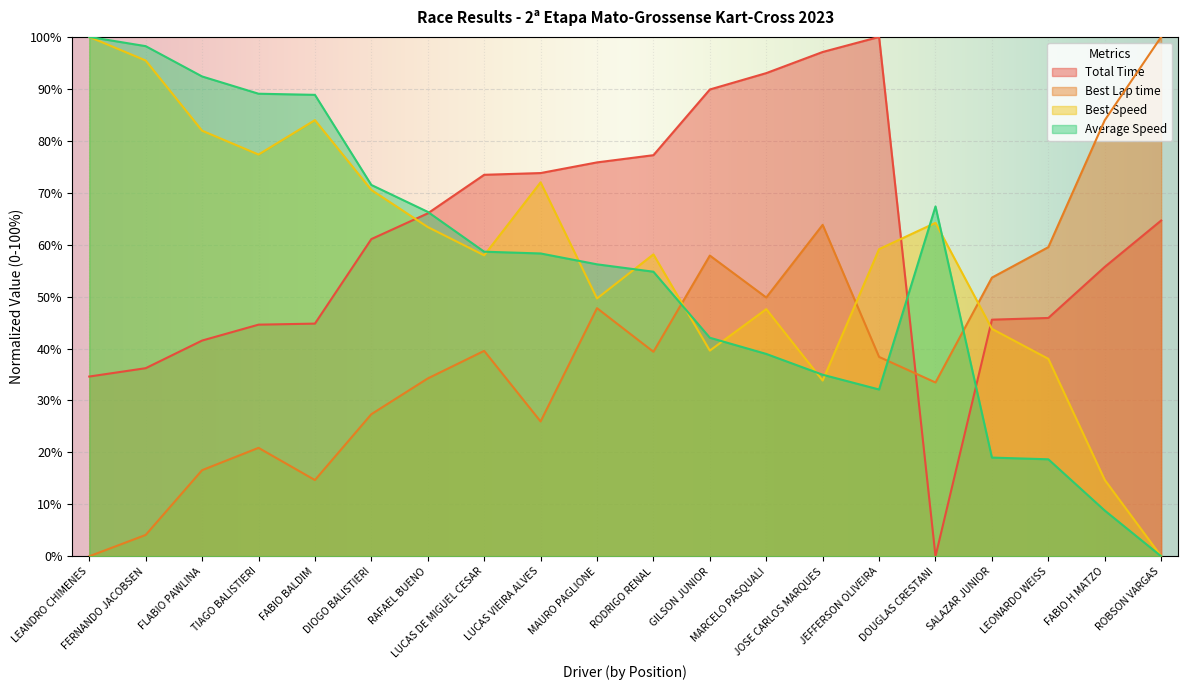

Is it true that Best Lap time equals 34.2 at RAFAEL BUENO?

True